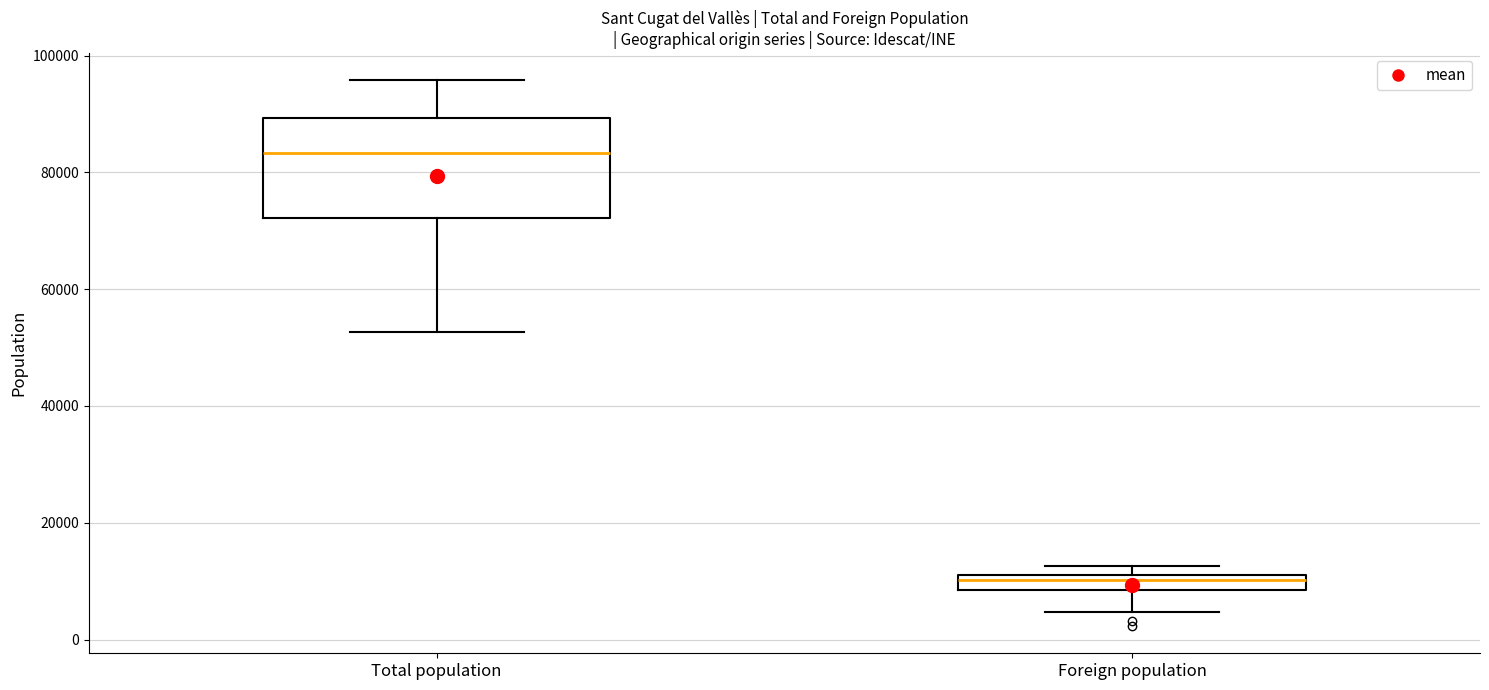

Which box is the tallest, from its lower edge to its upper edge?

Total population